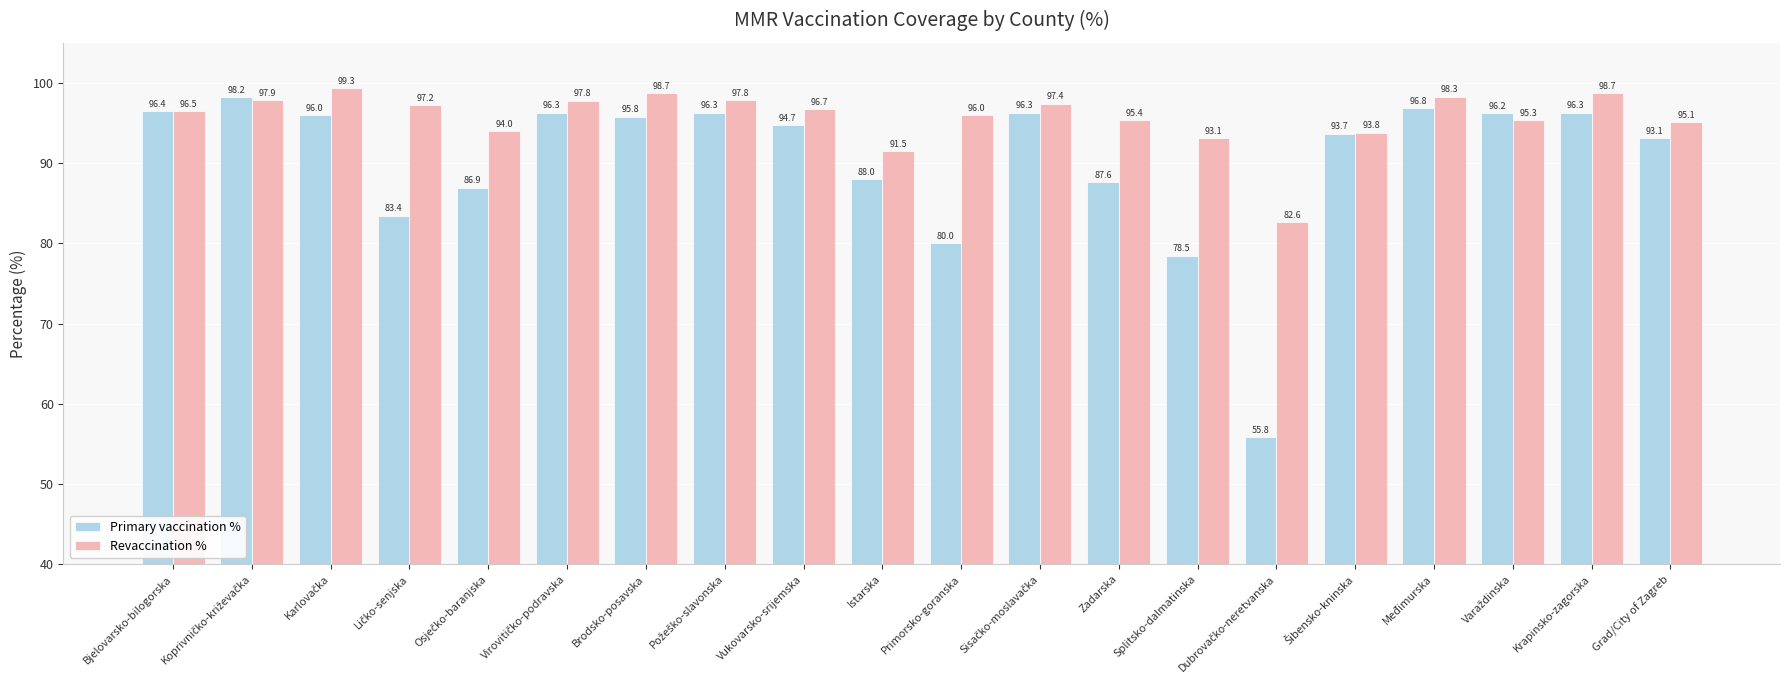

Which series has the largest range (max minus min)?

Primary vaccination %